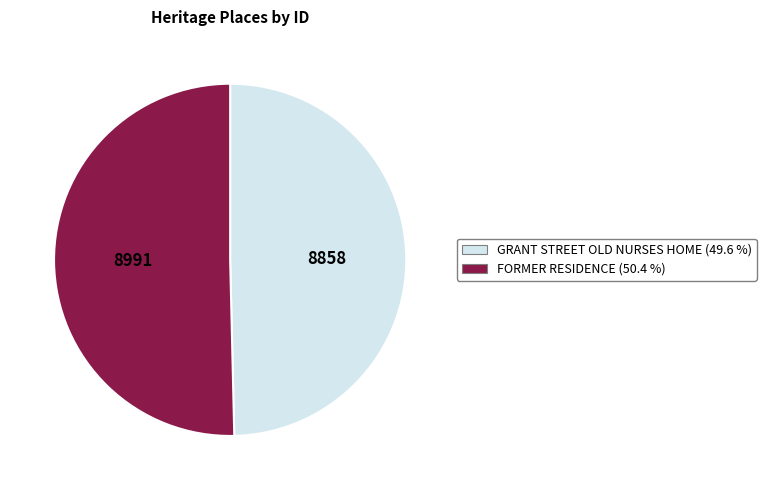

Does GRANT STREET OLD NURSES HOME represent more than half of the total?

No